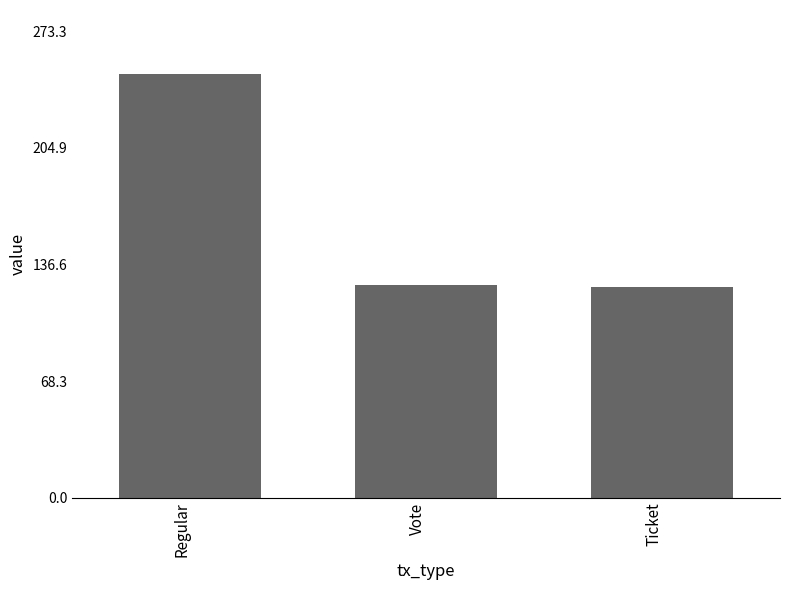

Count the number of data series in this chart.

1